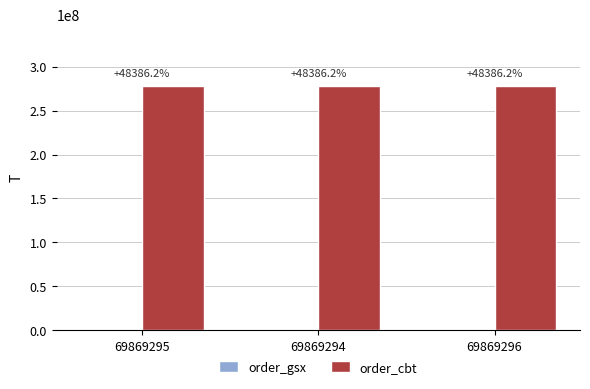

How many groups of bars are there?

3